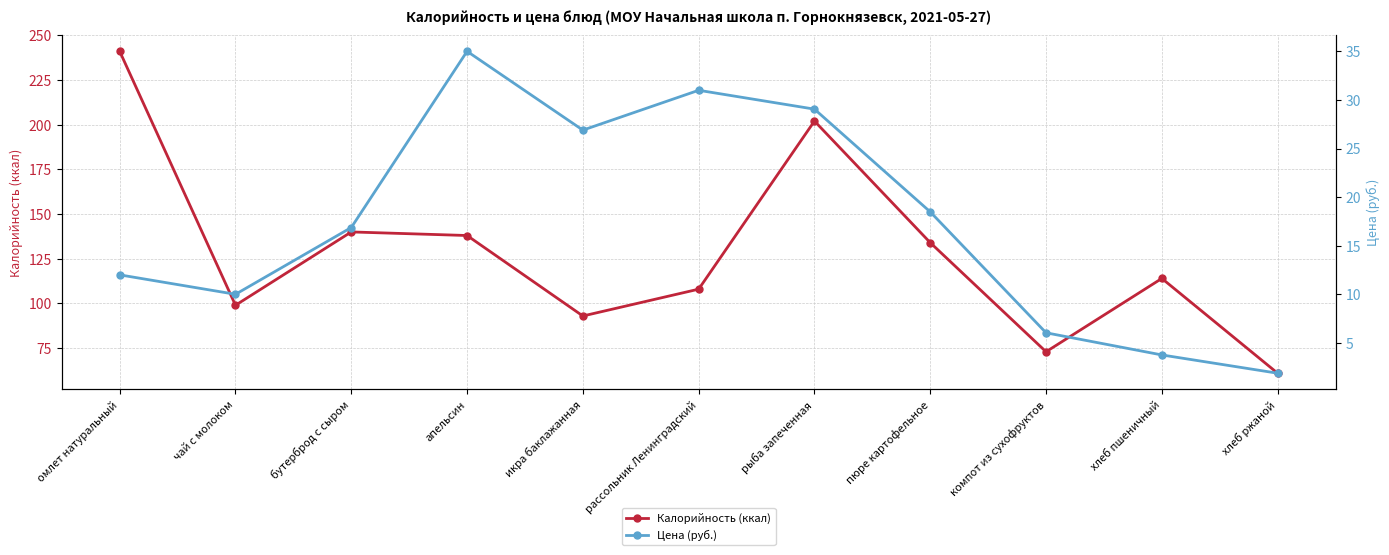

What is the label of the 9th point from the left?

компот из сухофруктов